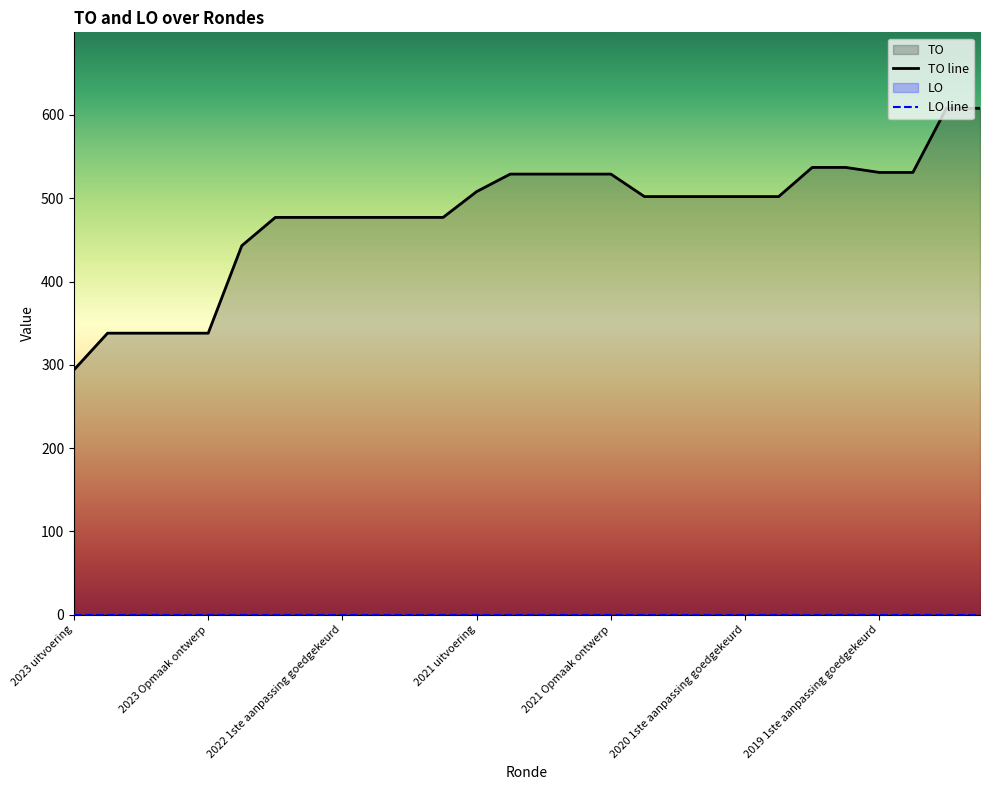

Reading left to right, transcribe all the data shown in this chart.

TO line: 294	338	338	338	338	443	477	477	477	477	477	477	508	529	529	529	529	502	502	502	502	502	537	537	531	531	608	608
LO line: 0	0	0	0	0	0	0	0	0	0	0	0	0	0	0	0	0	0	0	0	0	0	0	0	0	0	0	0